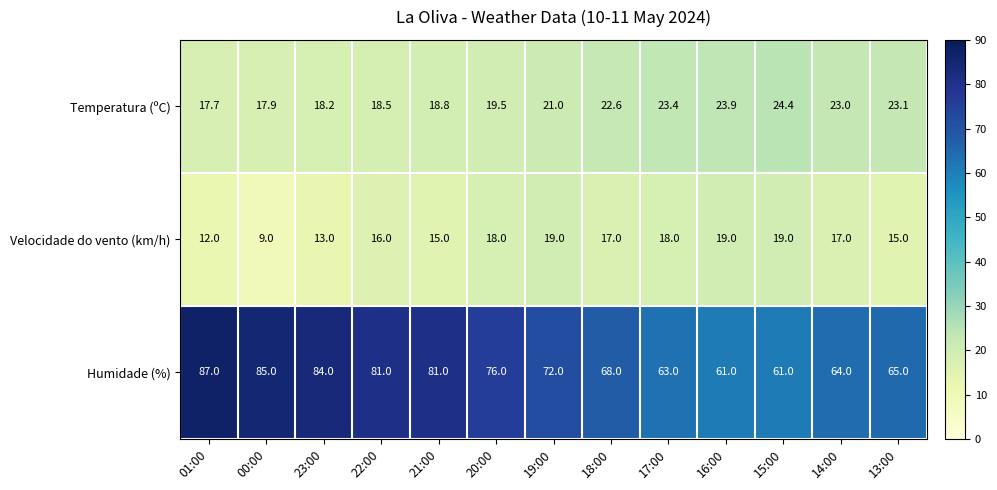

The Humidade (%) series shows 65.0 at 13:00. True or false?

True